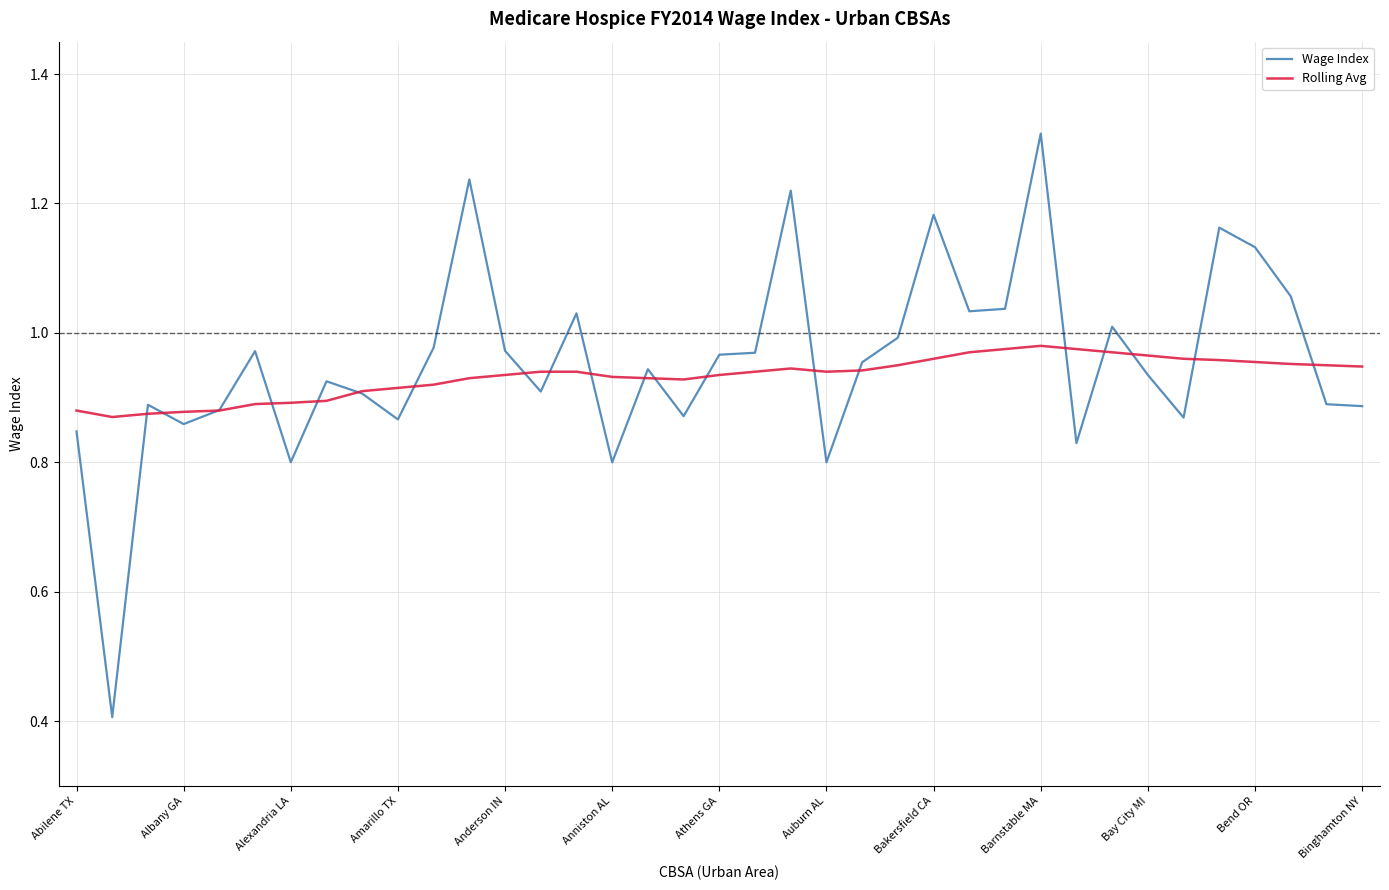

Which series has the largest range (max minus min)?

Wage Index